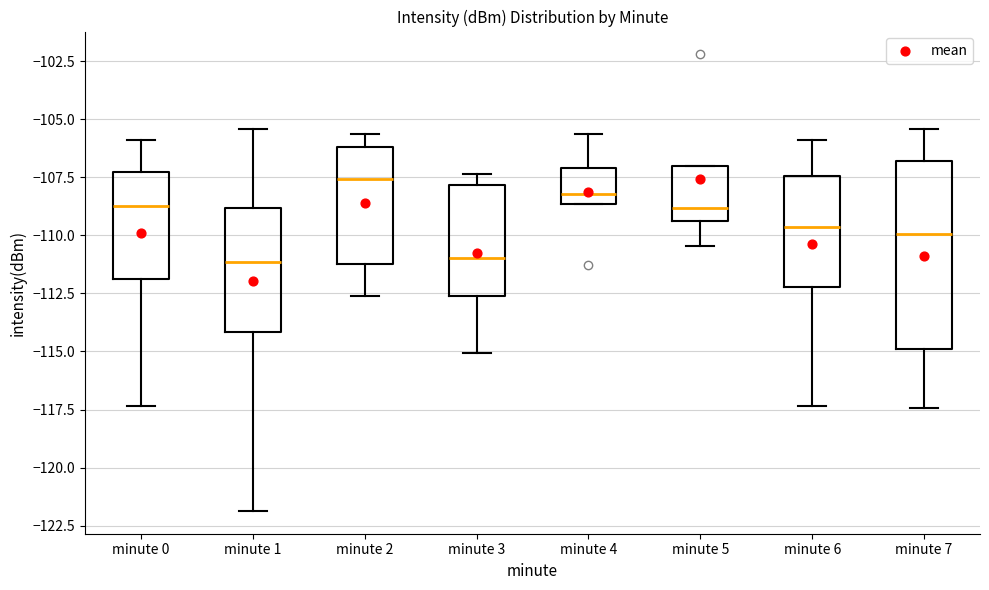

Reading left to right, transcribe this box plot: for each box, give where its median line is, the range the box spans, and where its two whiskers end, as read against the y-axis. The values are not printed on the chart, so give them approximately, as read against the axis.

minute 0: median -109.0, box -112.0 to -107.5, whiskers -117.5 to -106.0
minute 1: median -111.0, box -114.0 to -109.0, whiskers -122.0 to -105.5
minute 2: median -107.5, box -111.0 to -106.0, whiskers -112.5 to -105.5
minute 3: median -111.0, box -112.5 to -108.0, whiskers -115.0 to -107.5
minute 4: median -108.0, box -108.5 to -107.0, whiskers -108.5 to -105.5
minute 5: median -109.0, box -109.5 to -107.0, whiskers -110.5 to -107.0
minute 6: median -109.5, box -112.0 to -107.5, whiskers -117.5 to -106.0
minute 7: median -110.0, box -115.0 to -107.0, whiskers -117.5 to -105.5